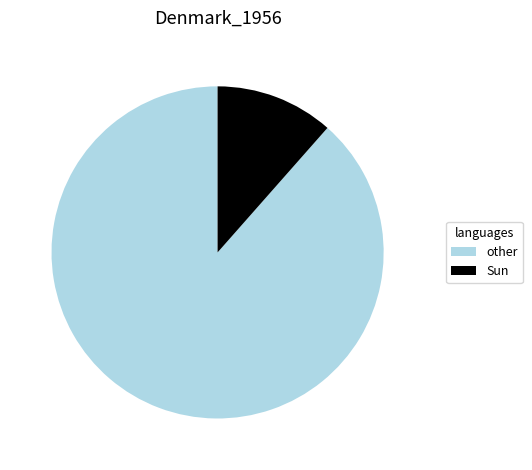

Rank the categories by value from highest to lowest.

other, Sun